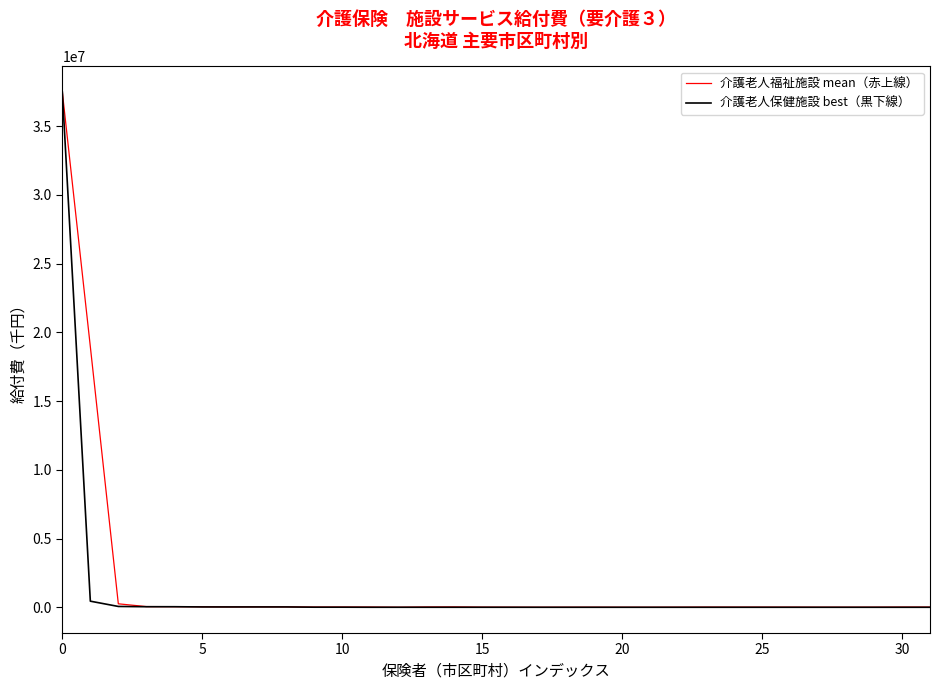

What is the maximum value shown in the chart?

37472806.0